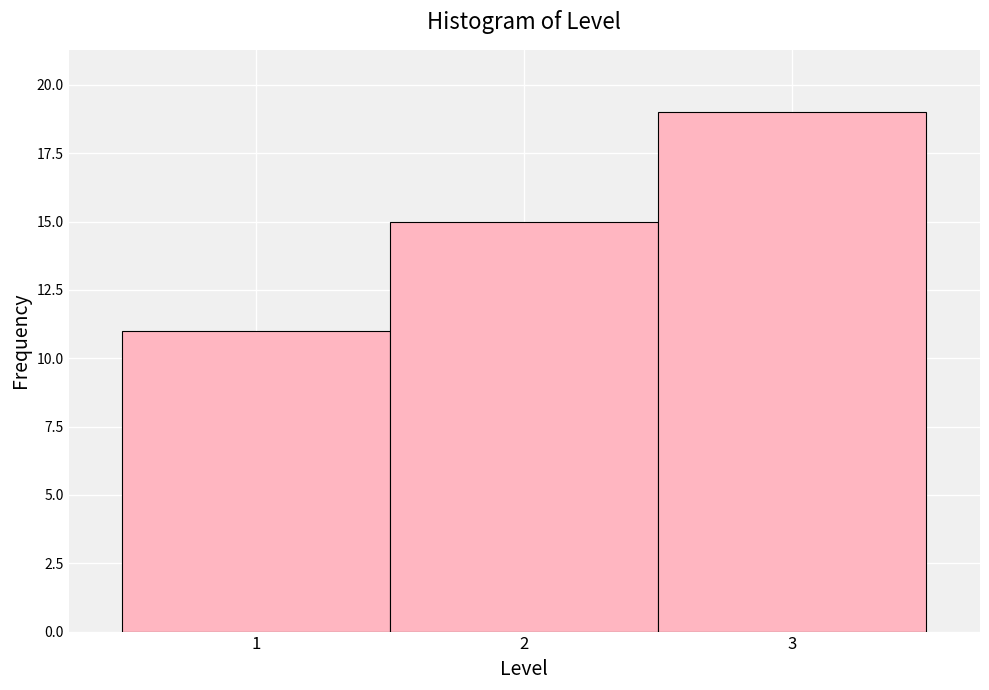

Reading left to right, list every bar in this chart as the range it spans on the x-axis followed by its height. The values are not printed on the chart, so give them approximately, as read against the axis.

0.5 to 1.5: 11
1.5 to 2.5: 15
2.5 to 3.5: 19